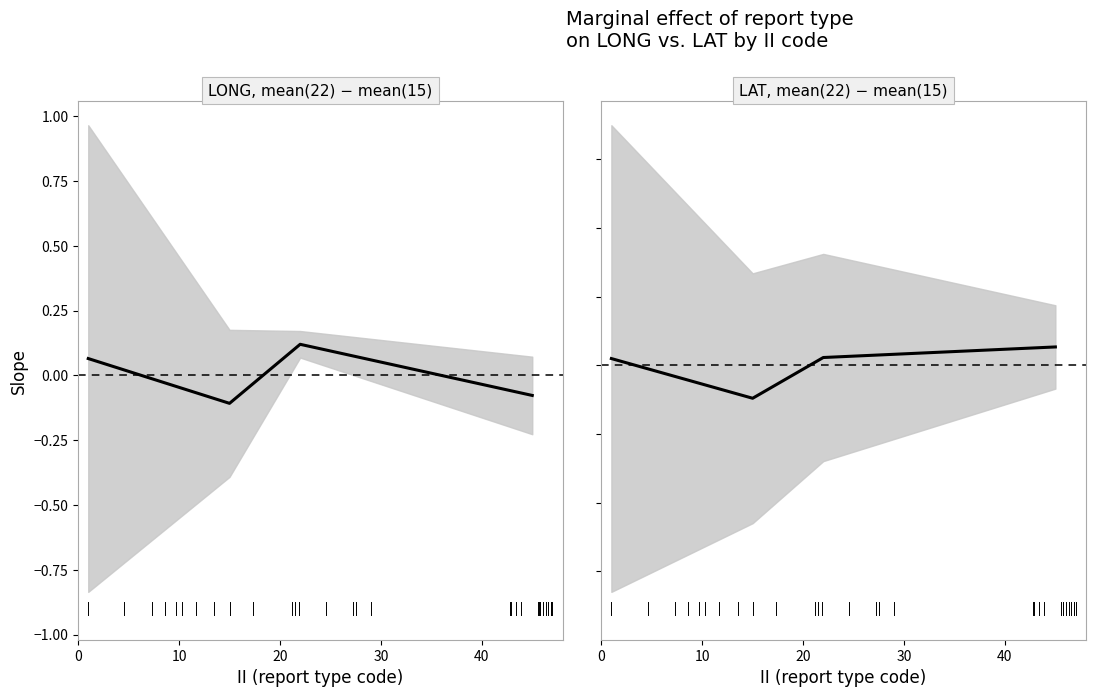

How many points are lower than both their immediate neighbors (excluding endpoints)?

1